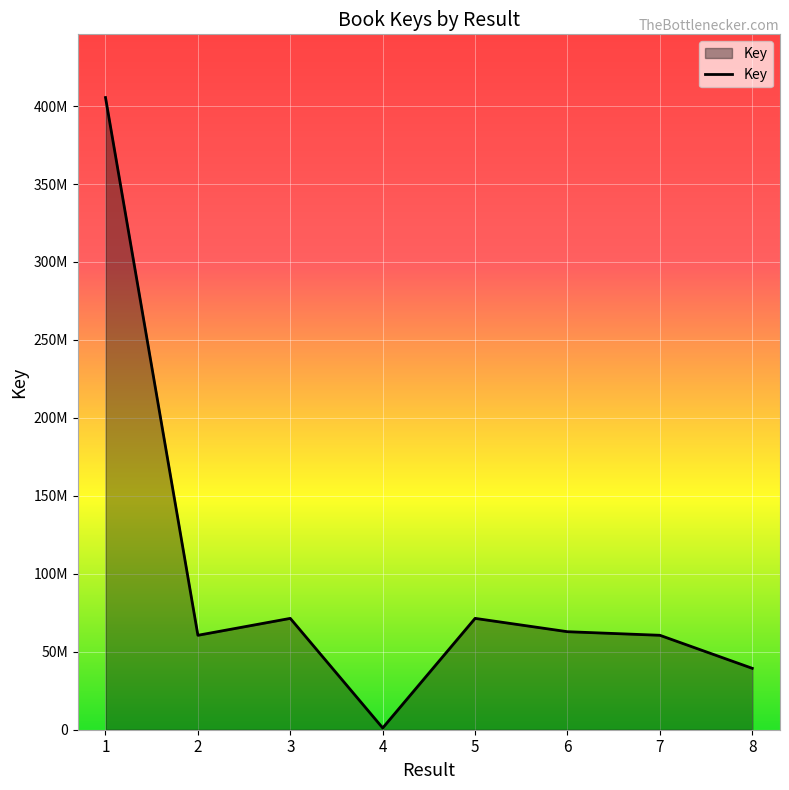

How many points are higher than both their immediate neighbors (excluding endpoints)?

2